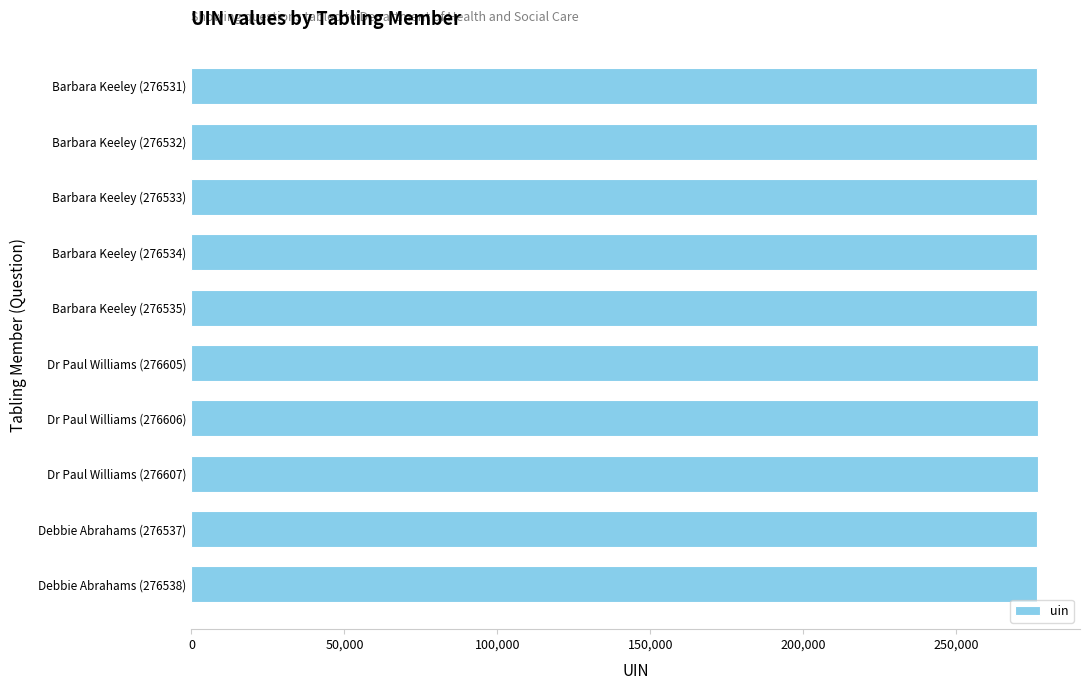

Approximately how many times larger is the value at Dr Paul Williams (276607) compared to Barbara Keeley (276534)?

1.0